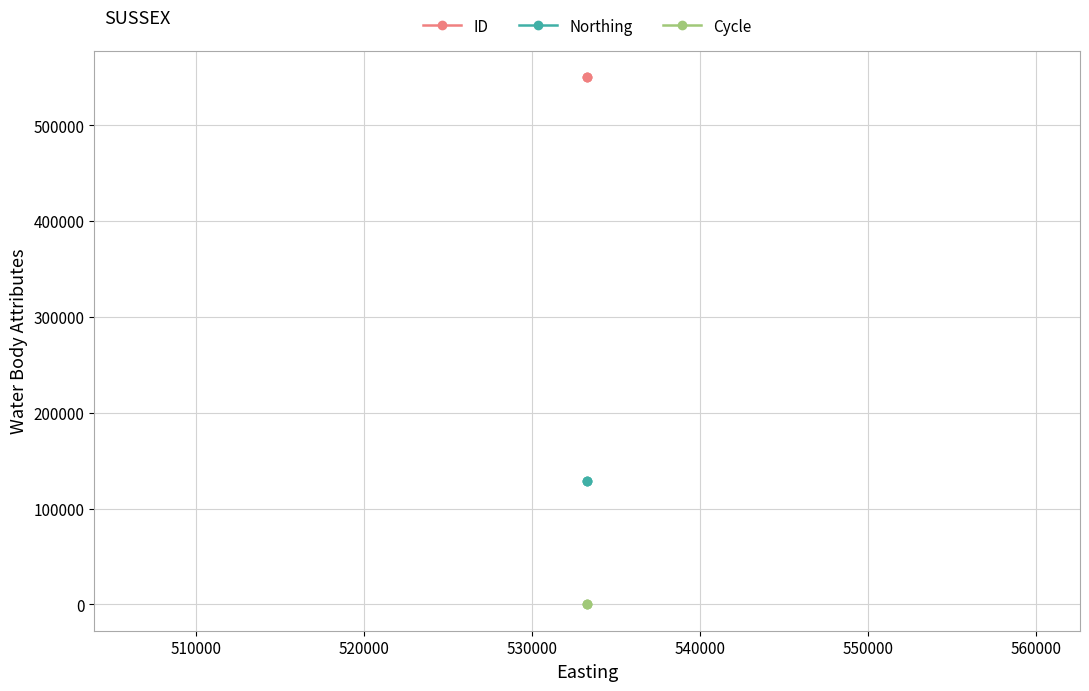

What is the approximate value of Cycle at 510000?

3